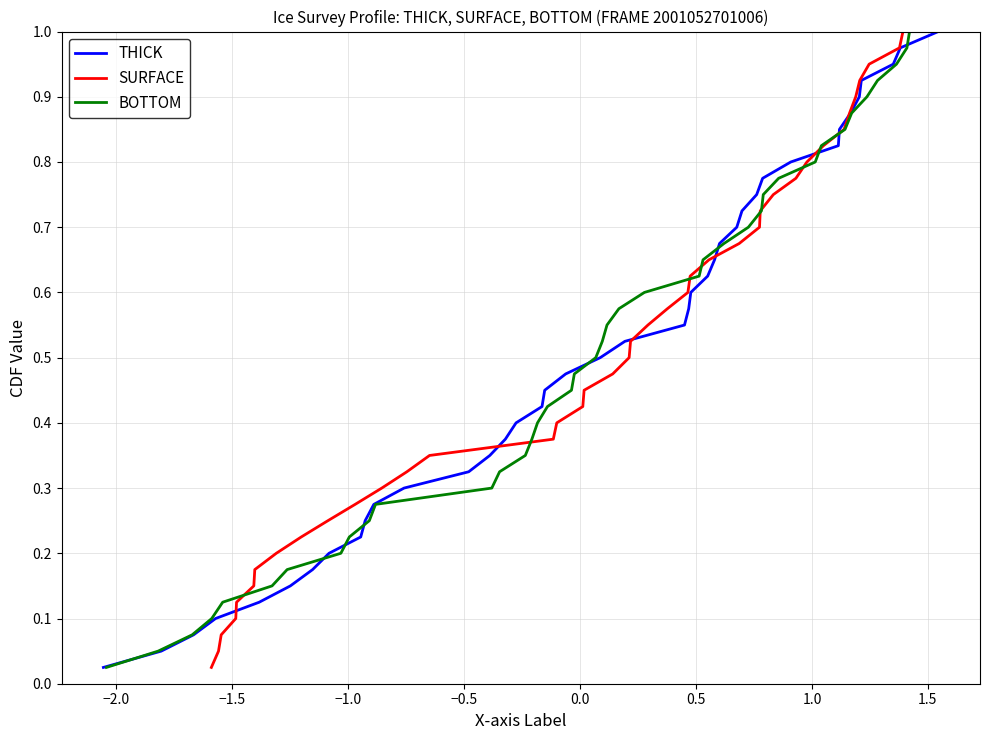

The value of SURFACE at −2.0 is 0.0. True or false?

False